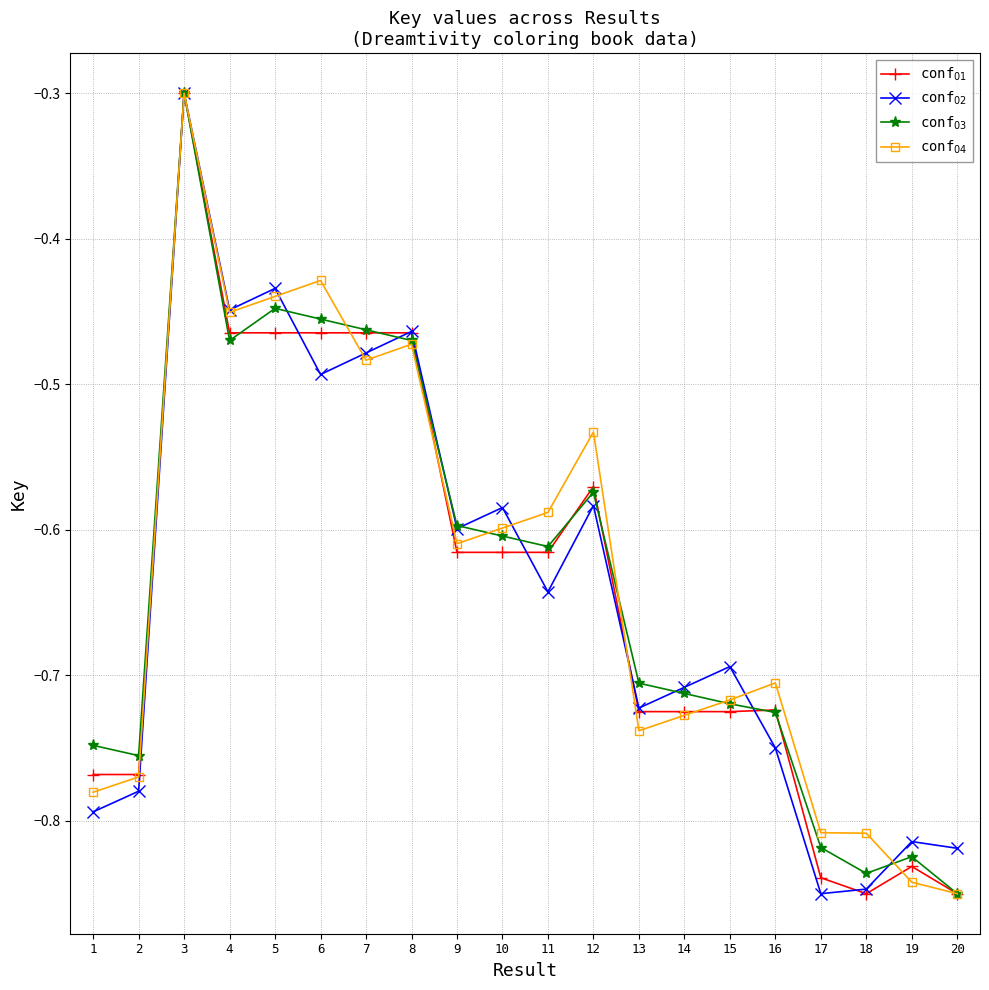

At which category does conf$_{03}$ reach its first local peak?

3